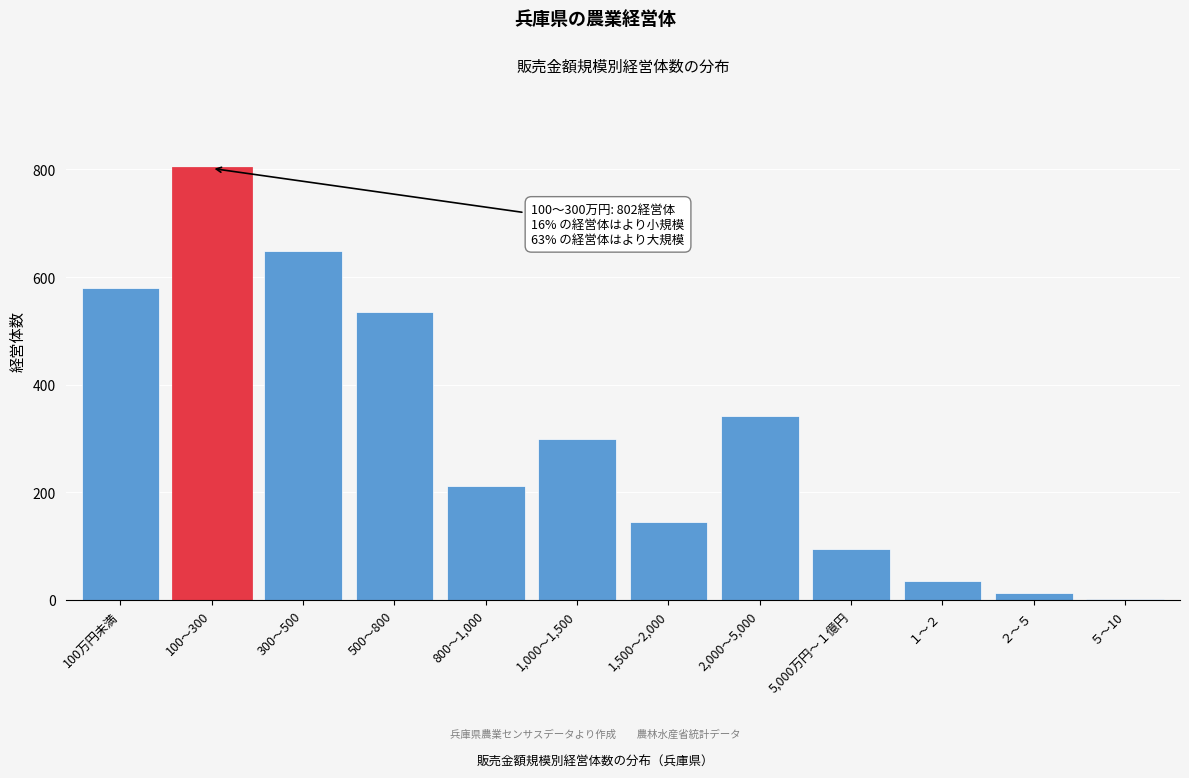

Reading left to right, extract all data points from this chart.

100万円未満=579	100～300=802	300～500=648	500～800=535	800～1,000=212	1,000～1,500=299	1,500～2,000=145	2,000～5,000=341	5,000万円～１億円=95	１～２=35	２～５=13	５～10=2